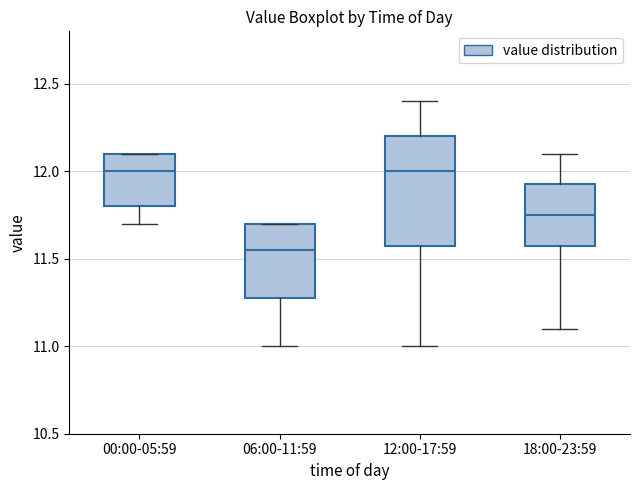

Where is the lower edge of the box for 12:00-17:59 on the y-axis? The values are not printed on the chart, so give them approximately, as read against the axis.

11.60